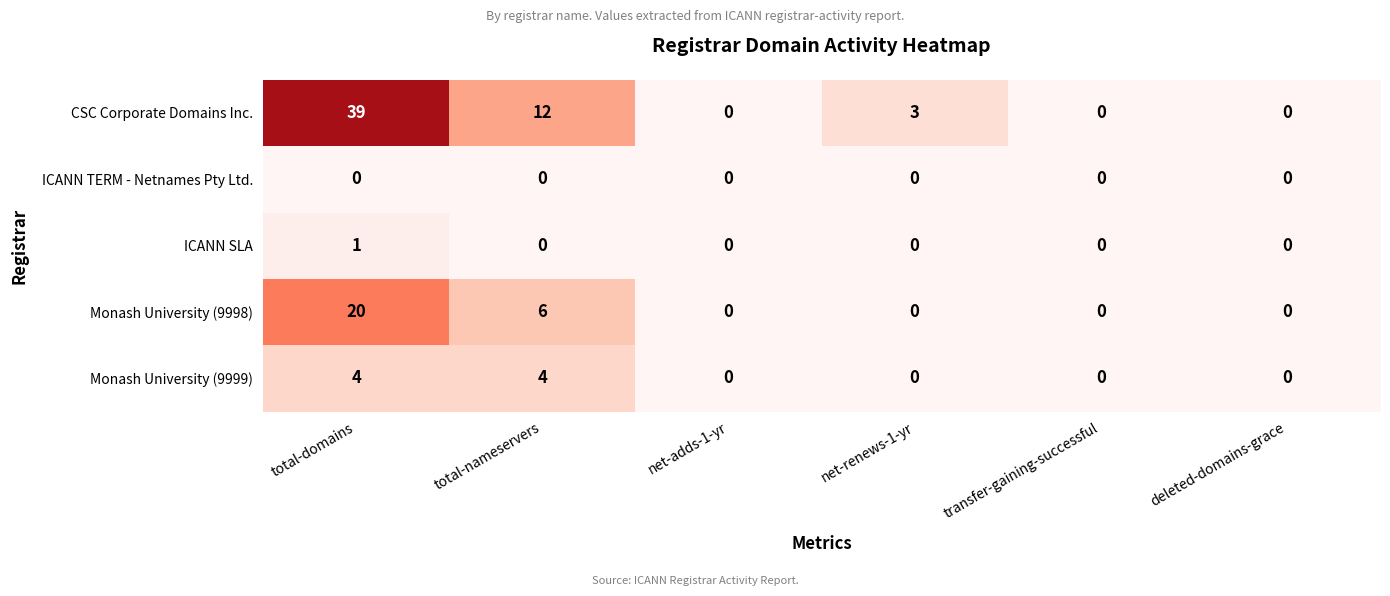

Is it true that Monash University (9998) equals 0 at net-renews-1-yr?

True